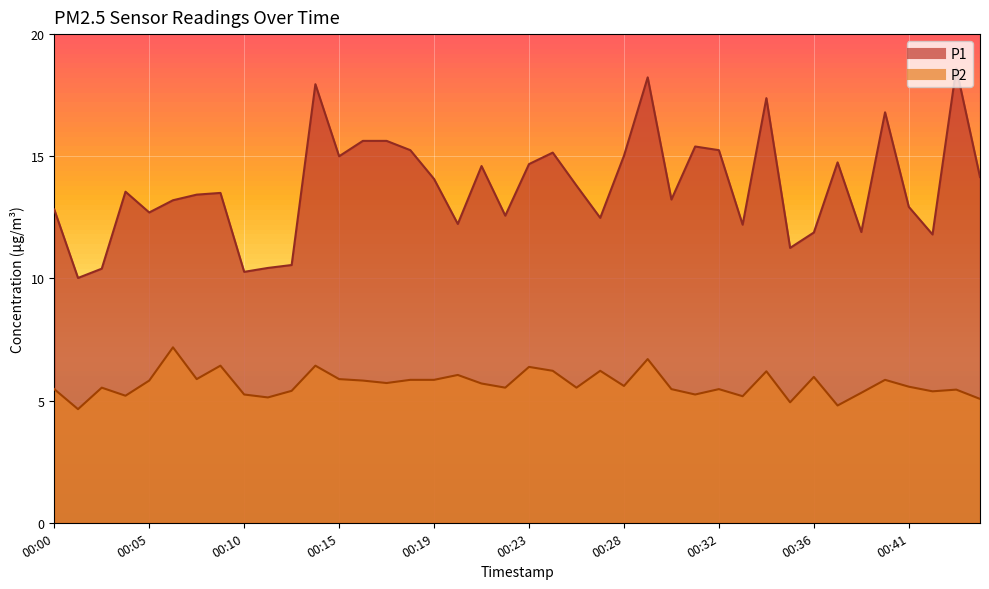

Reading right to left, what are all the values shown in this chart?

P1: 00:45=14.2	00:43=18.6	00:42=11.8	00:41=12.9	00:40=16.8	00:39=11.9	00:38=14.8	00:36=11.9	00:35=11.2	00:34=17.4	00:33=12.2	00:32=15.2	00:31=15.4	00:30=13.2	00:29=18.2	00:28=15.0	00:27=12.5	00:25=13.8	00:24=15.2	00:23=14.7	00:22=12.6	00:21=14.6	00:20=12.2	00:19=14.1	00:18=15.2	00:17=15.6	00:16=15.6	00:15=15.0	00:14=17.9	00:13=10.6	00:12=10.4	00:10=10.3	00:09=13.5	00:08=13.4	00:06=13.2	00:05=12.7	00:04=13.6	00:02=10.4	00:01=10.0	00:00=12.8
P2: 00:45=5.1	00:43=5.5	00:42=5.4	00:41=5.6	00:40=5.8	00:39=5.3	00:38=4.8	00:36=6.0	00:35=4.9	00:34=6.2	00:33=5.2	00:32=5.5	00:31=5.2	00:30=5.5	00:29=6.7	00:28=5.6	00:27=6.2	00:25=5.5	00:24=6.2	00:23=6.4	00:22=5.5	00:21=5.7	00:20=6.0	00:19=5.8	00:18=5.8	00:17=5.7	00:16=5.8	00:15=5.9	00:14=6.4	00:13=5.4	00:12=5.1	00:10=5.2	00:09=6.4	00:08=5.9	00:06=7.2	00:05=5.8	00:04=5.2	00:02=5.5	00:01=4.7	00:00=5.5